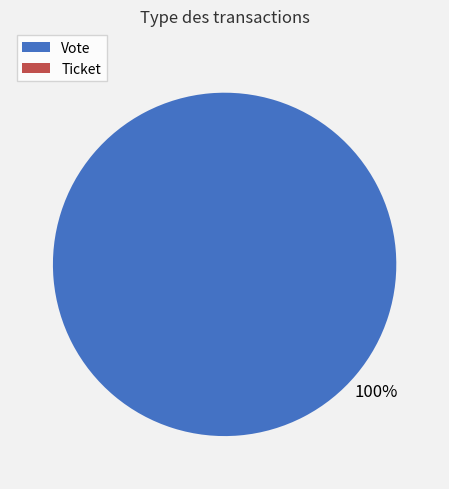

The Vote slice represents 100% of the pie. True or false?

True